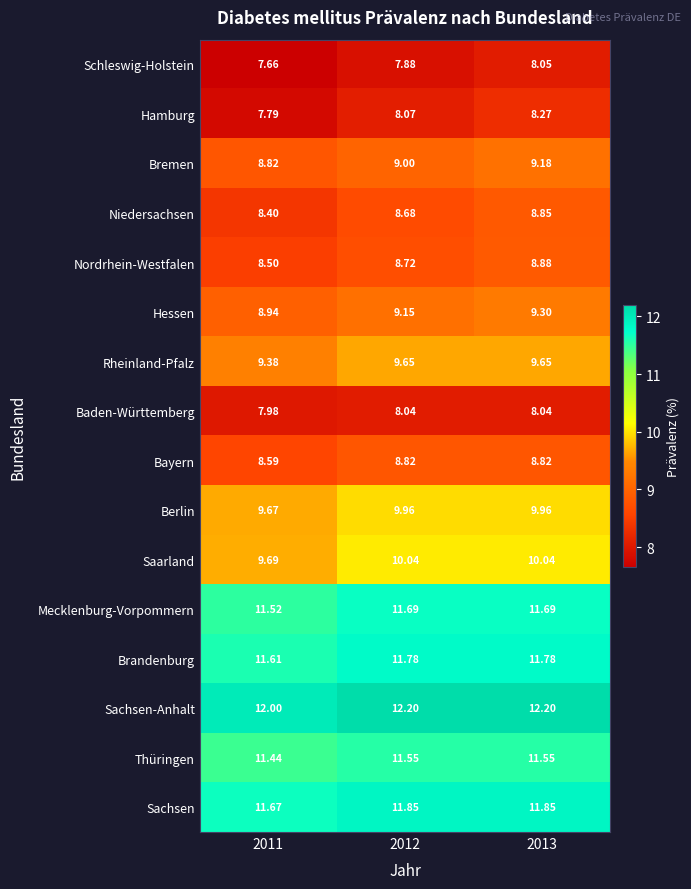

Between 2011 and 2013, which series saw the biggest shift?

Hamburg